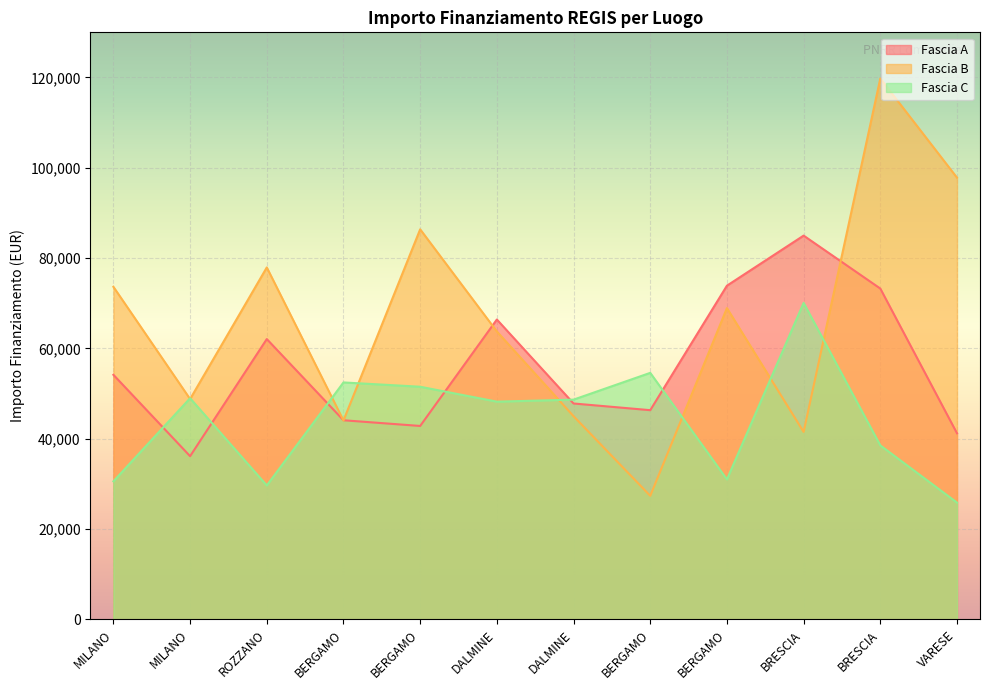

What is the difference between the highest and lowest values at BRESCIA?

43481.9